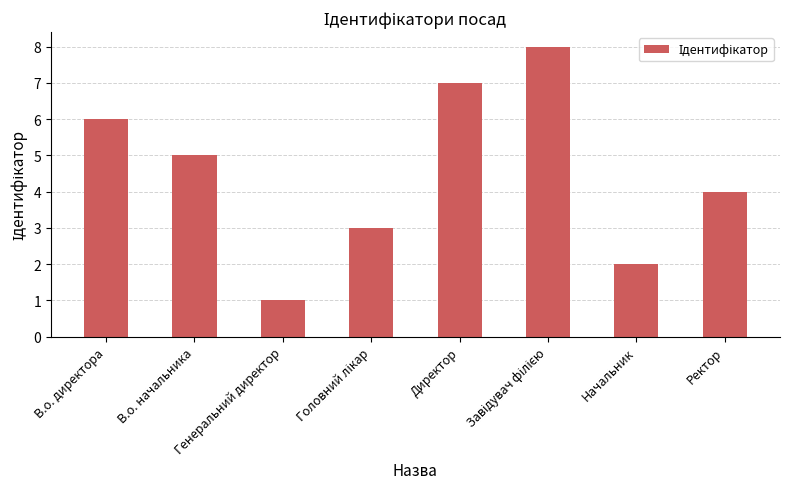

What is the ratio of the value at Ректор to the value at Начальник?

2.0